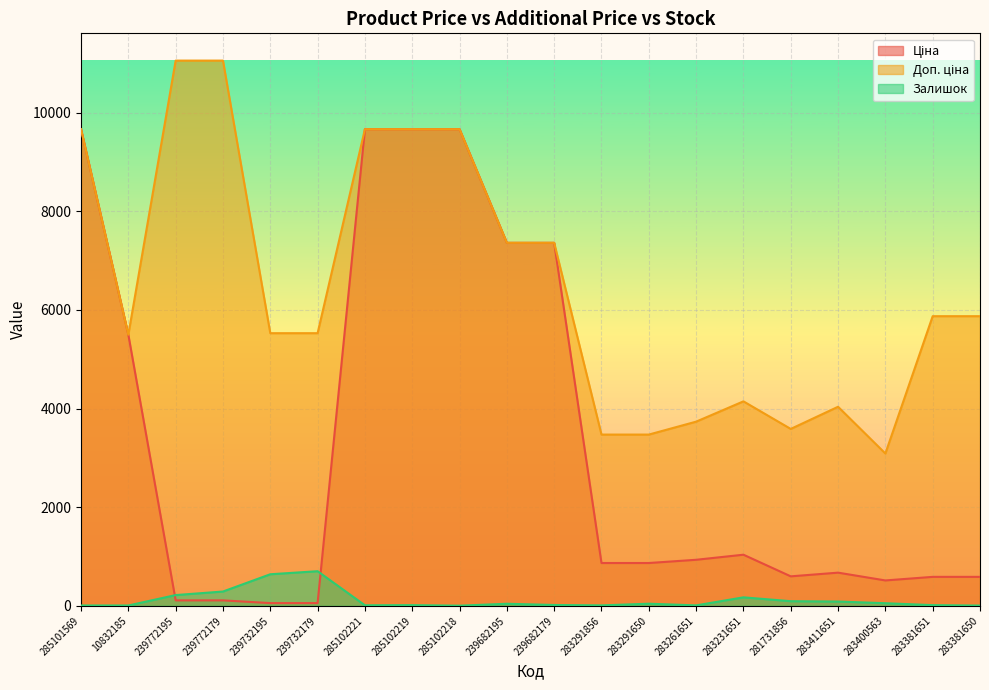

Which series changed the most between 285102221 and 285102219?

Залишок